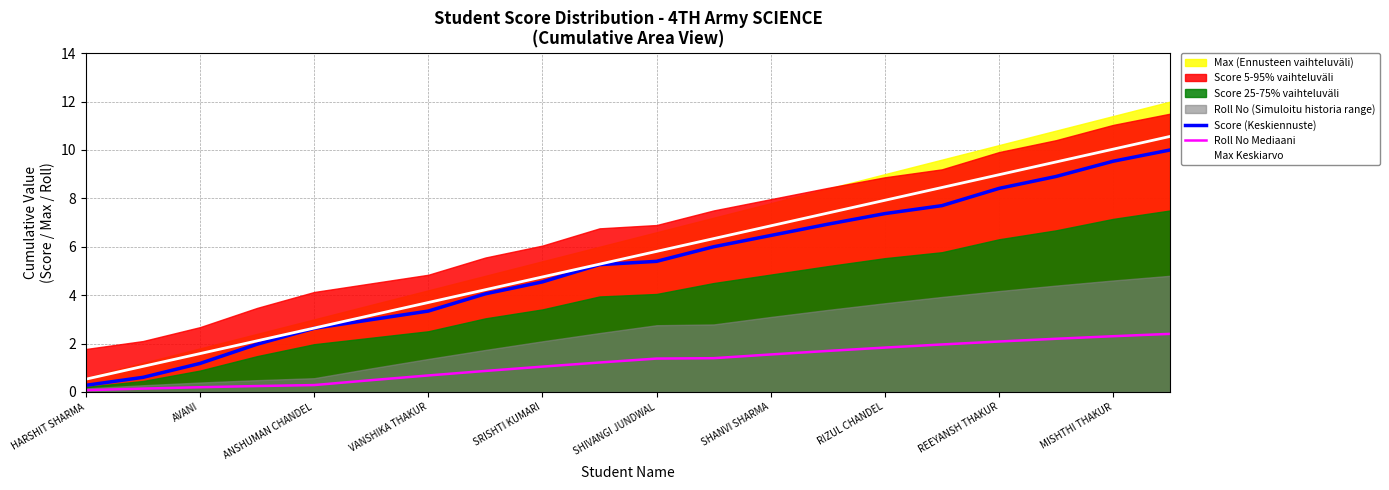

The Roll No Mediaani series shows 2.1 at REEYANSH THAKUR. True or false?

True